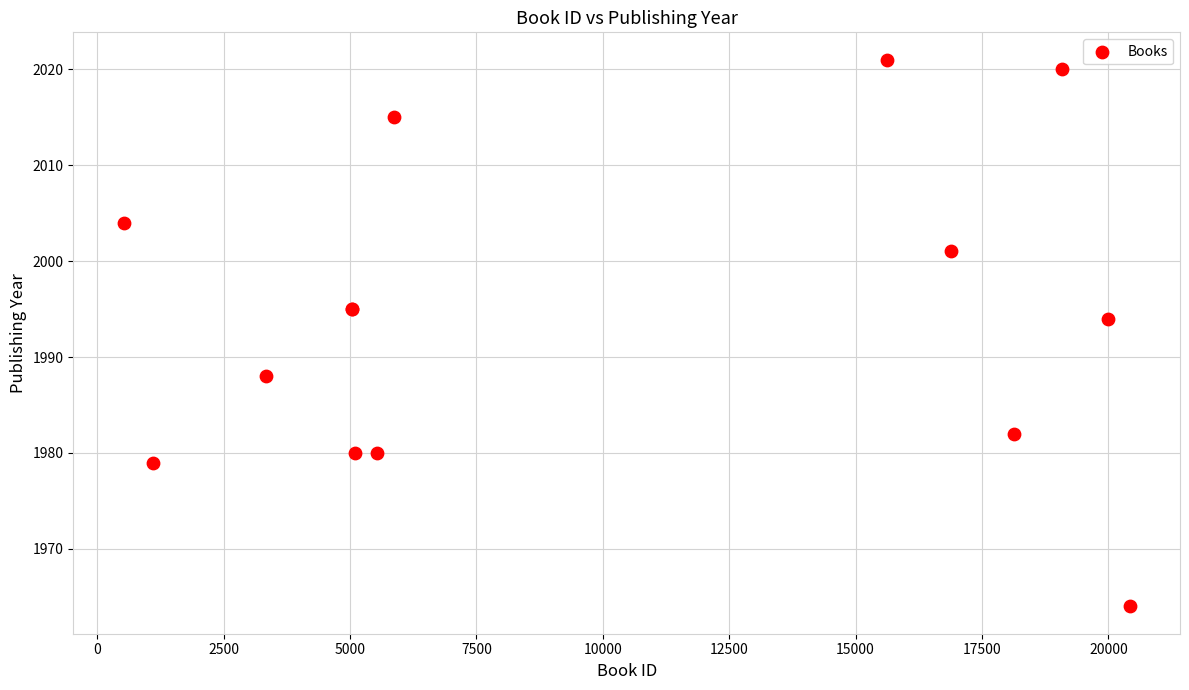

What Y value in the scatter plot is closest to 1992?

1994